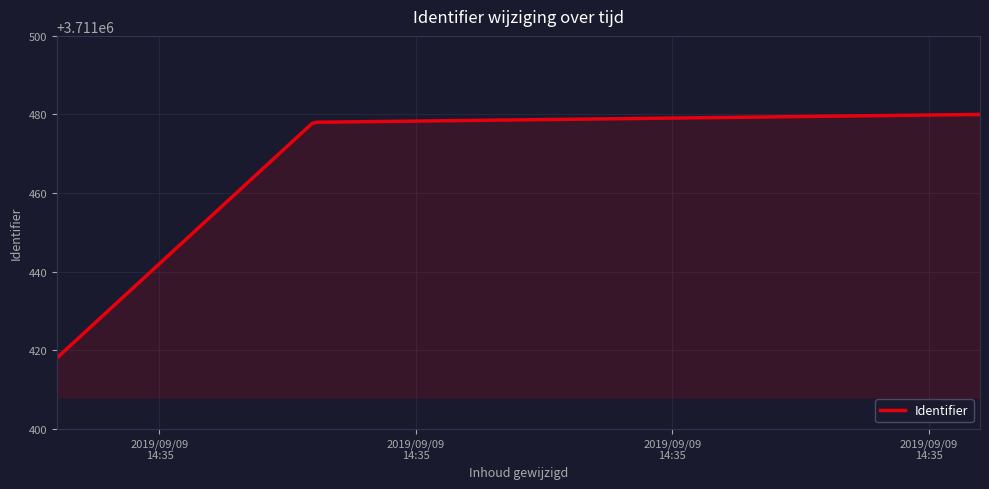

What is the greatest value displayed?

3711480.0